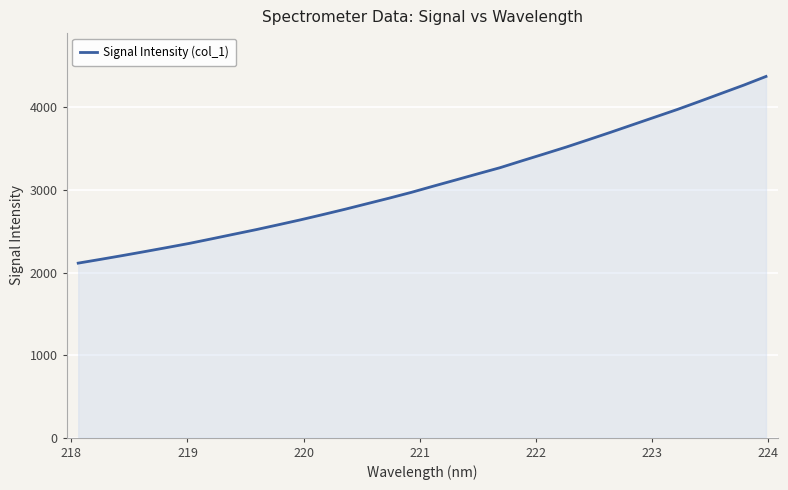

What is the greatest value displayed?

4375.5